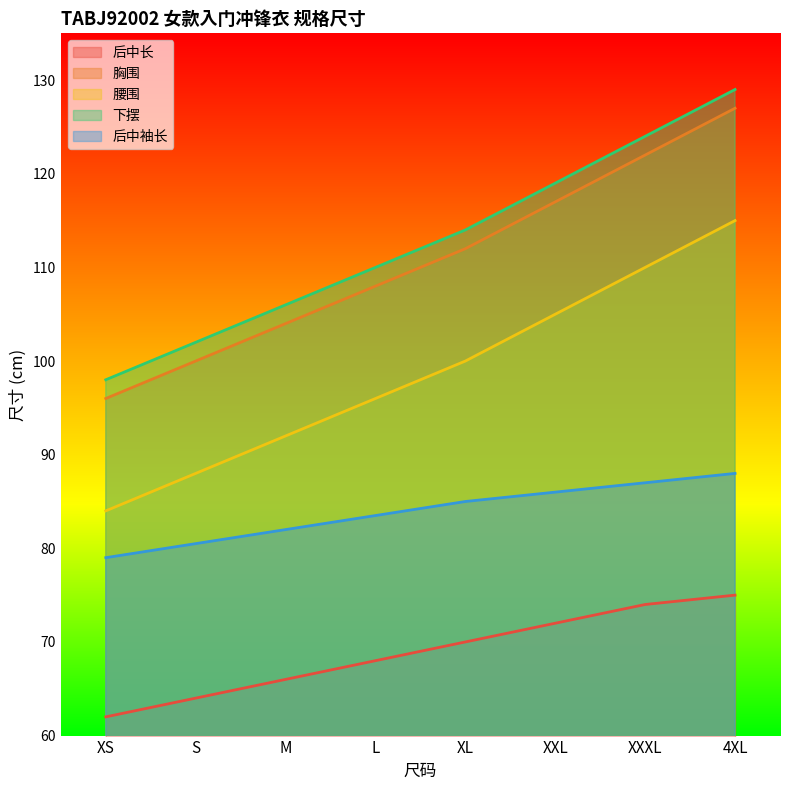

Does the chart display data point markers on the line(s)?

No